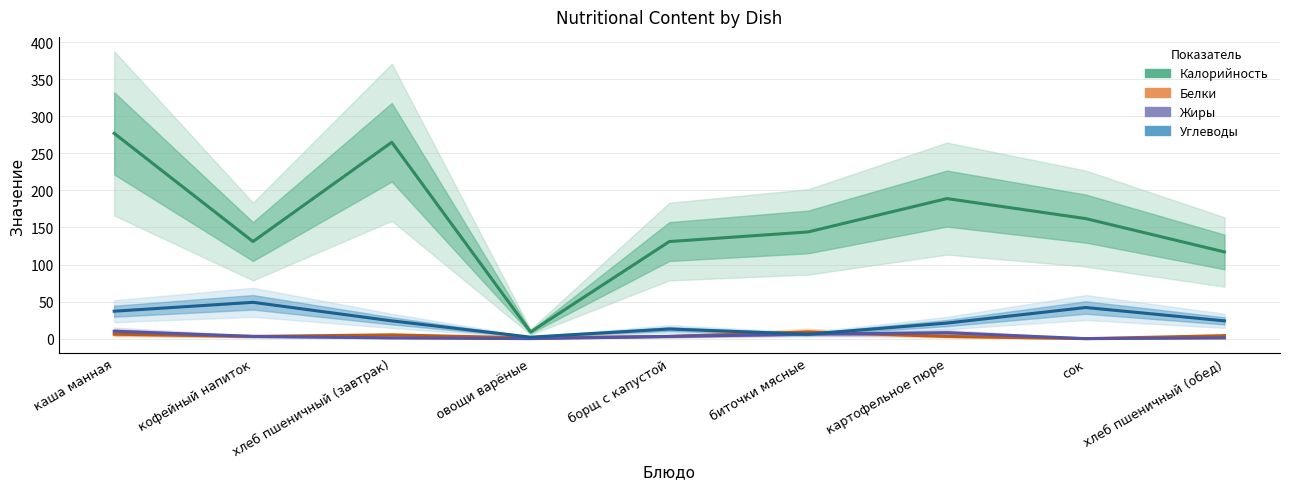

What value does the Жиры series have at хлеб пшеничный (завтрак)?

1